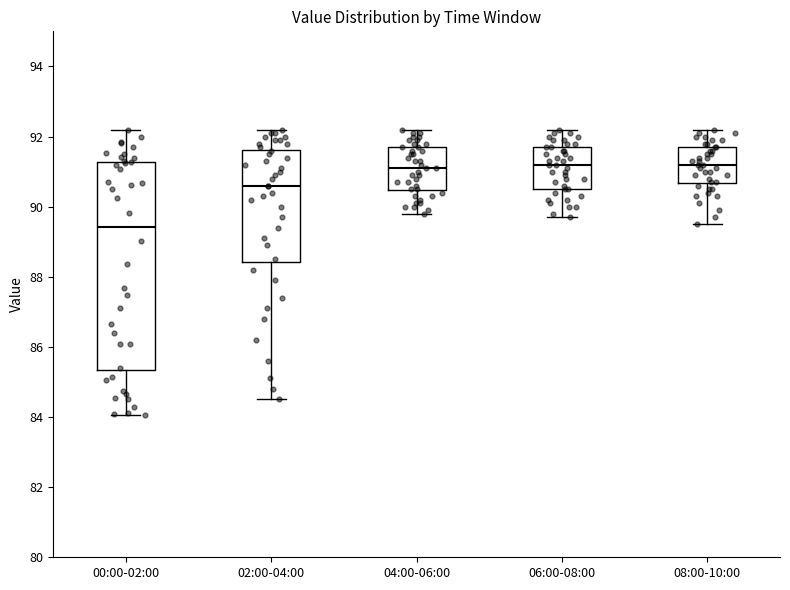

Where is the upper edge of the box for 06:00-08:00 on the y-axis? The values are not printed on the chart, so give them approximately, as read against the axis.

91.8